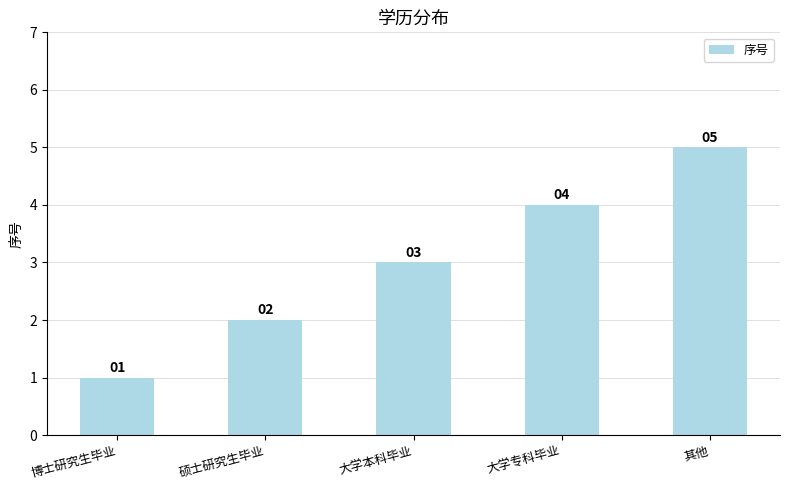

What is the minimum value shown in the chart?

1